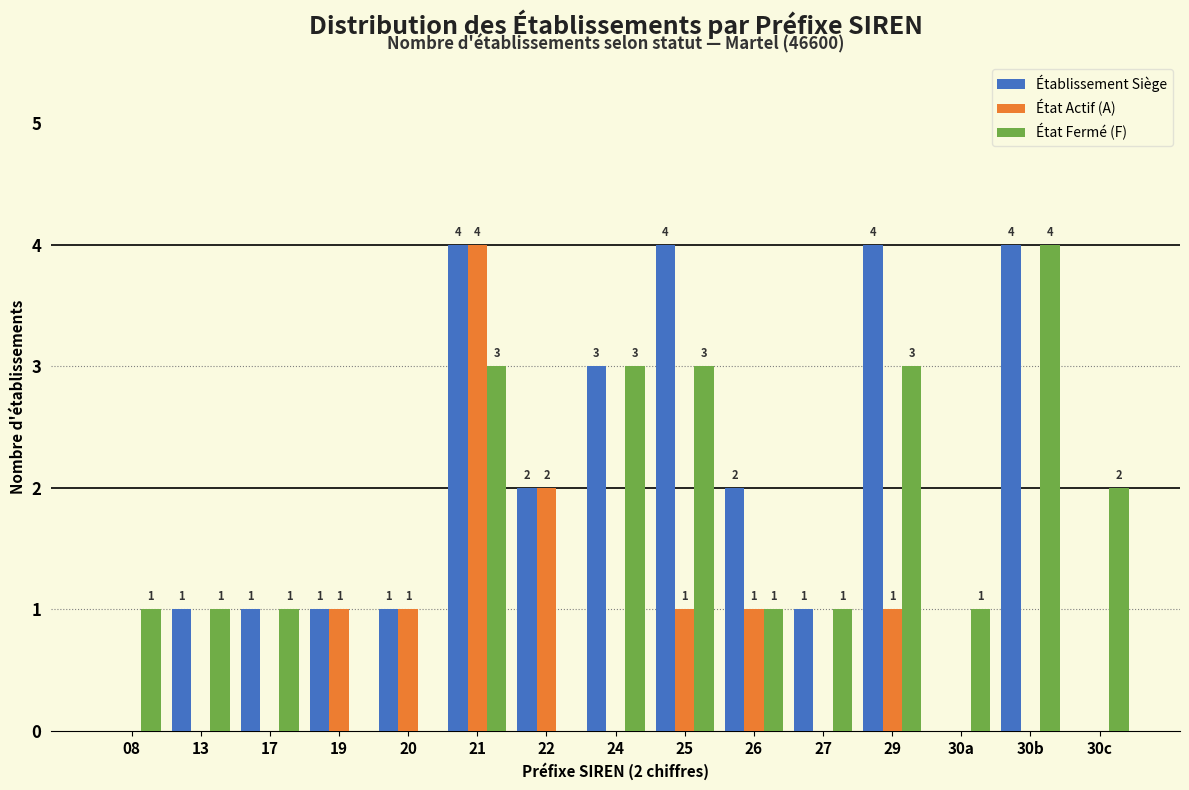

Reading left to right, list all the values displayed in this chart.

Établissement Siège: 08=0	13=1	17=1	19=1	20=1	21=4	22=2	24=3	25=4	26=2	27=1	29=4	30a=0	30b=4	30c=0
État Actif (A): 08=0	13=0	17=0	19=1	20=1	21=4	22=2	24=0	25=1	26=1	27=0	29=1	30a=0	30b=0	30c=0
État Fermé (F): 08=1	13=1	17=1	19=0	20=0	21=3	22=0	24=3	25=3	26=1	27=1	29=3	30a=1	30b=4	30c=2